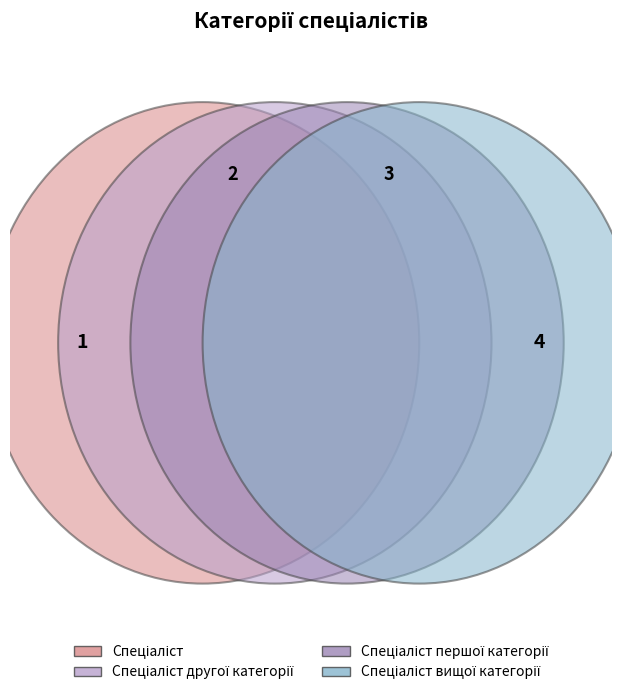

Is it true that Спеціаліст першої категорії is 37% of the pie?

False